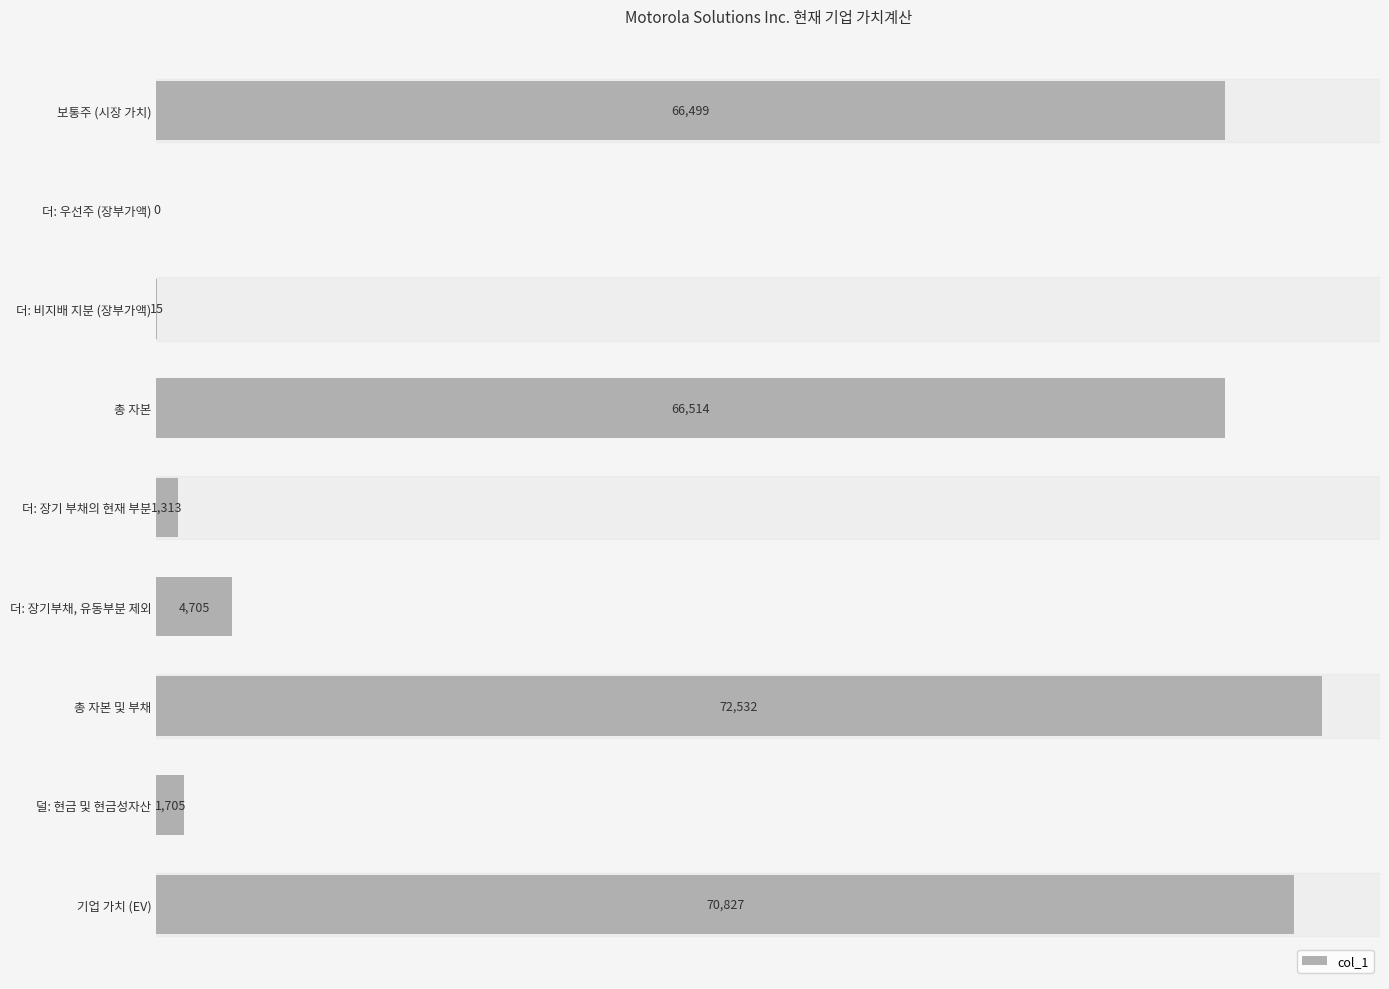

Which category has the highest value across all series?

총 자본 및 부채